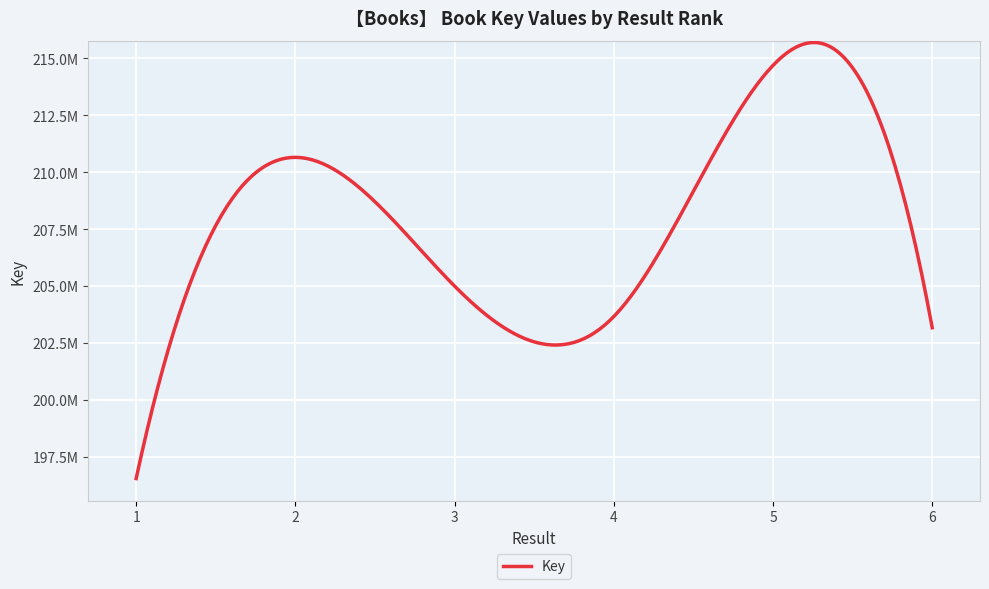

Does the chart display data point markers on the line(s)?

No